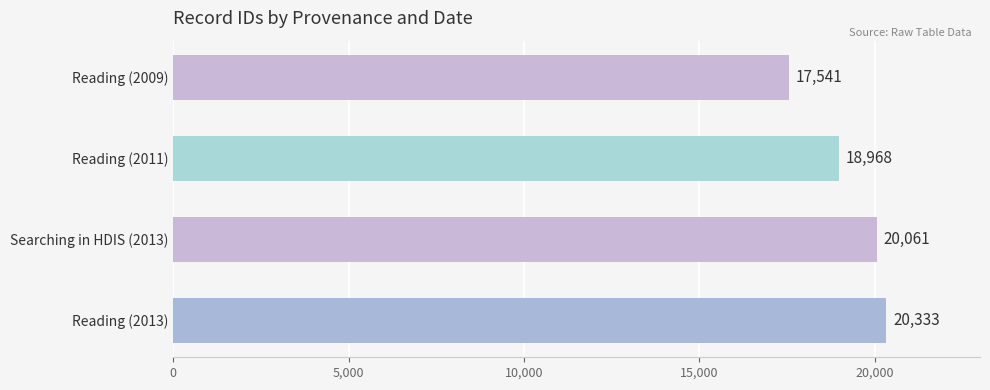

What is the minimum value shown in the chart?

17541